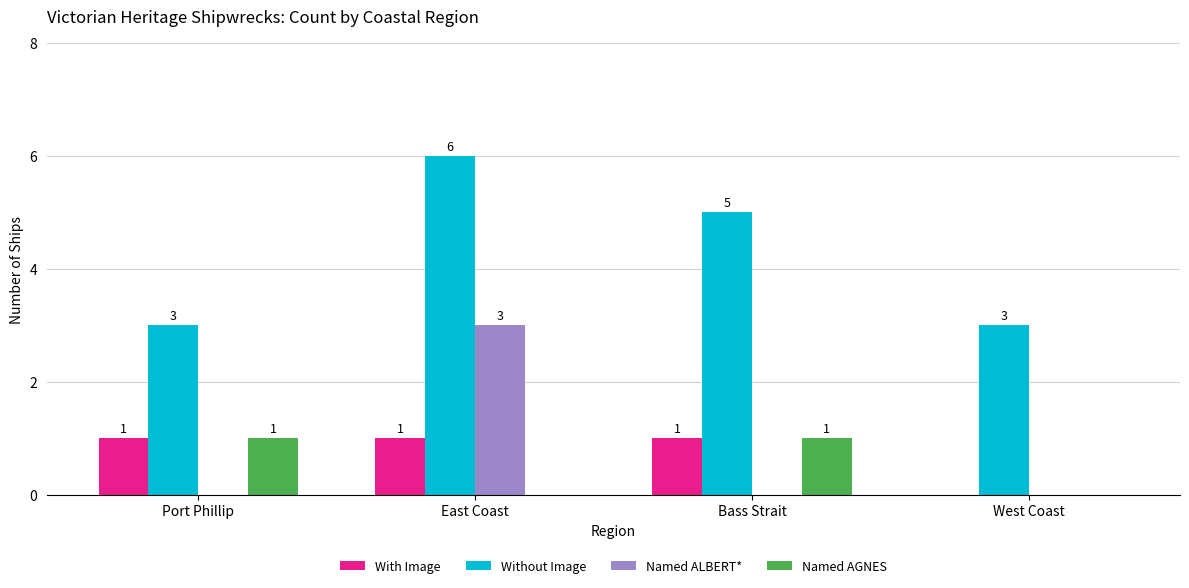

What are all the series names shown in the legend?

With Image, Without Image, Named ALBERT*, Named AGNES